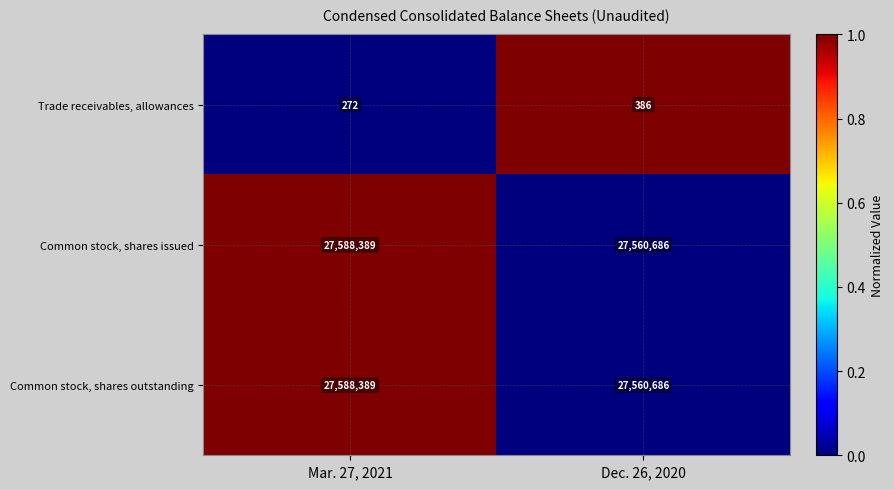

What is the spread (max minus min) of values at Mar. 27, 2021?

27588117